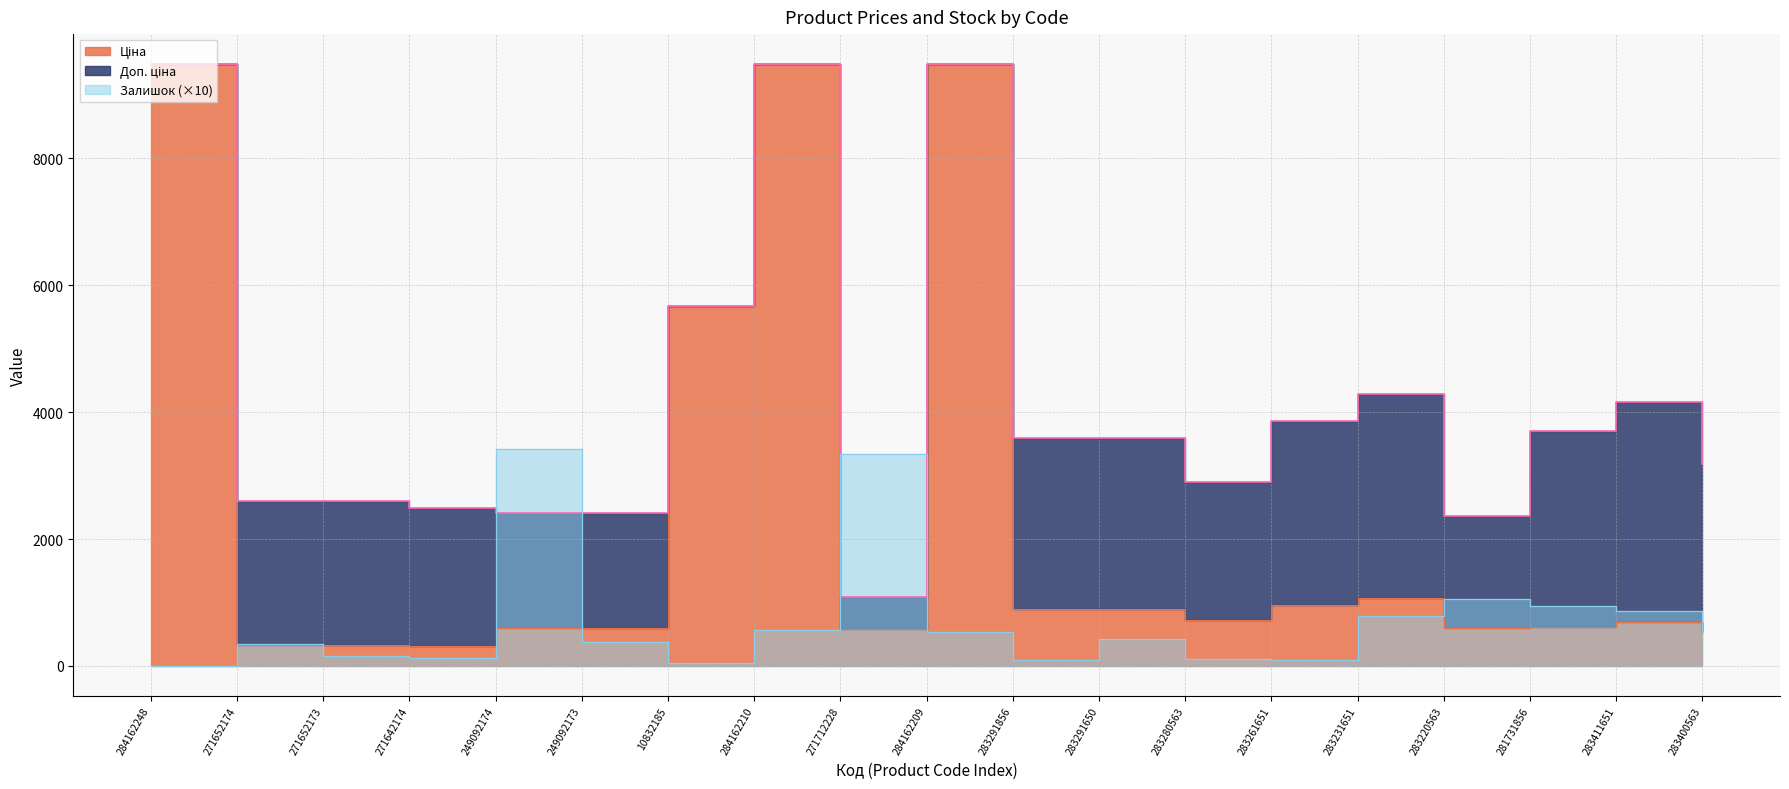

Which series has the largest total across all categories?

Доп. ціна